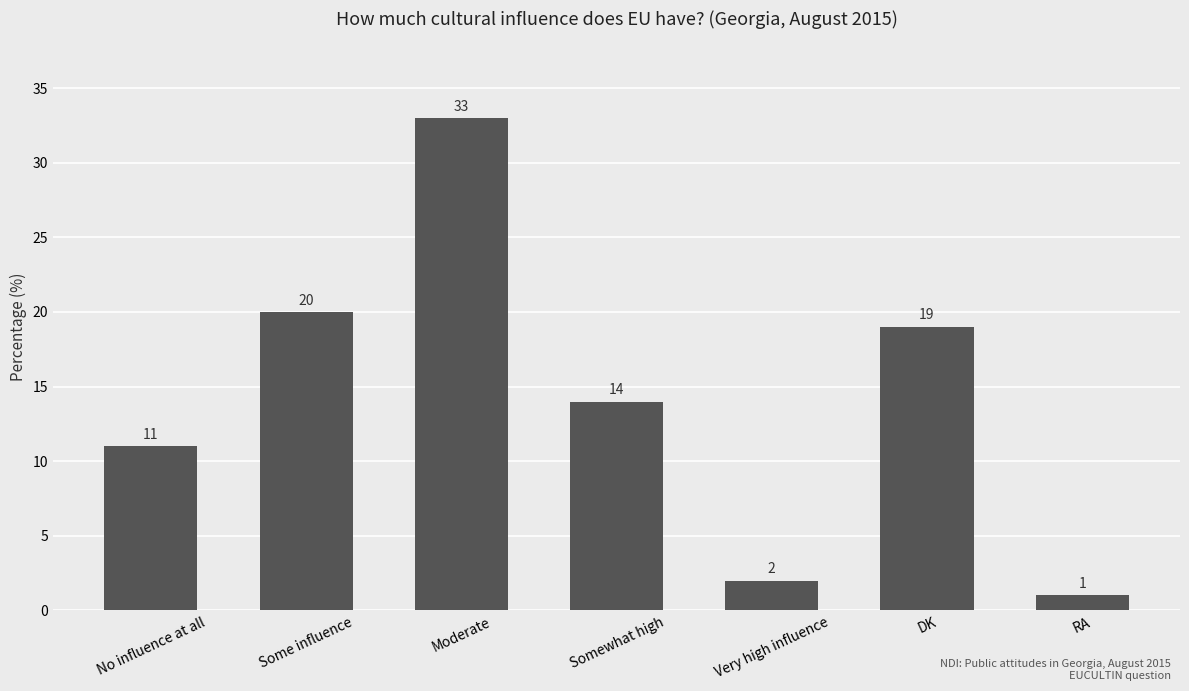

Which has a higher value, DK or RA?

DK